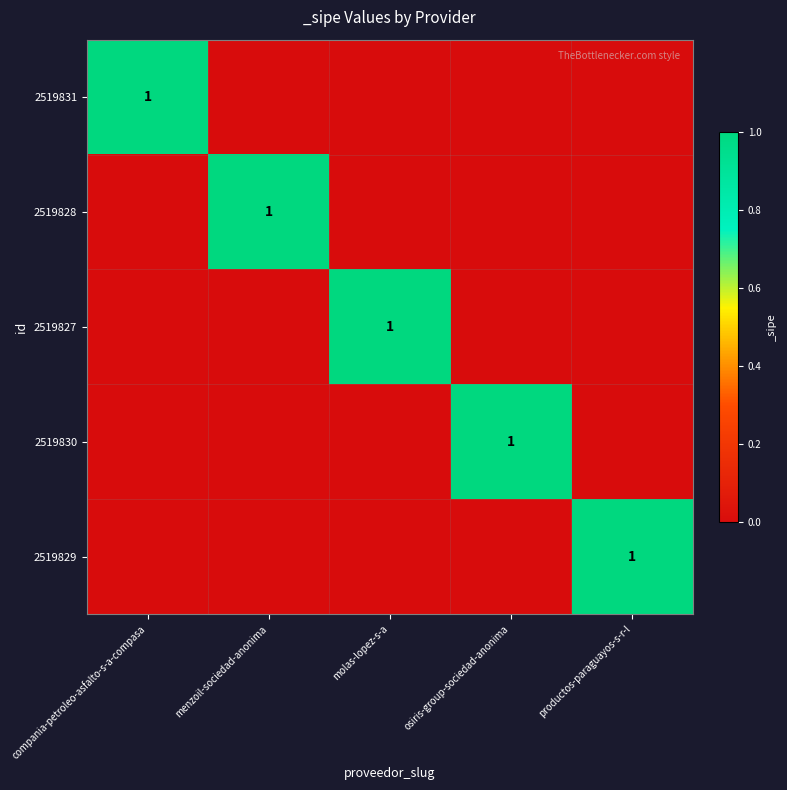

The 2519830 series shows 1 at osiris-group-sociedad-anonima. True or false?

True